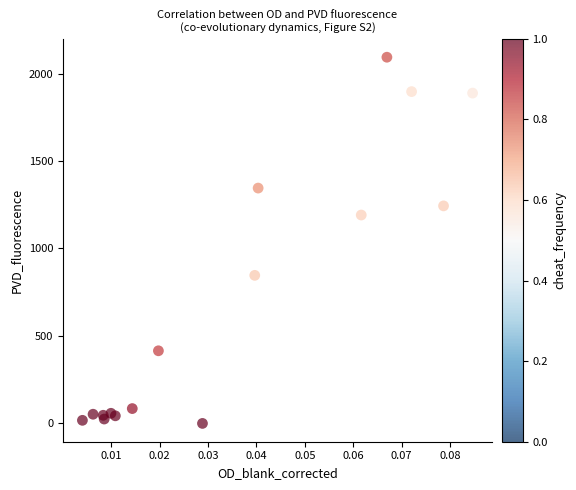

What Y value in the scatter plot is closest to 1046?

1191.1